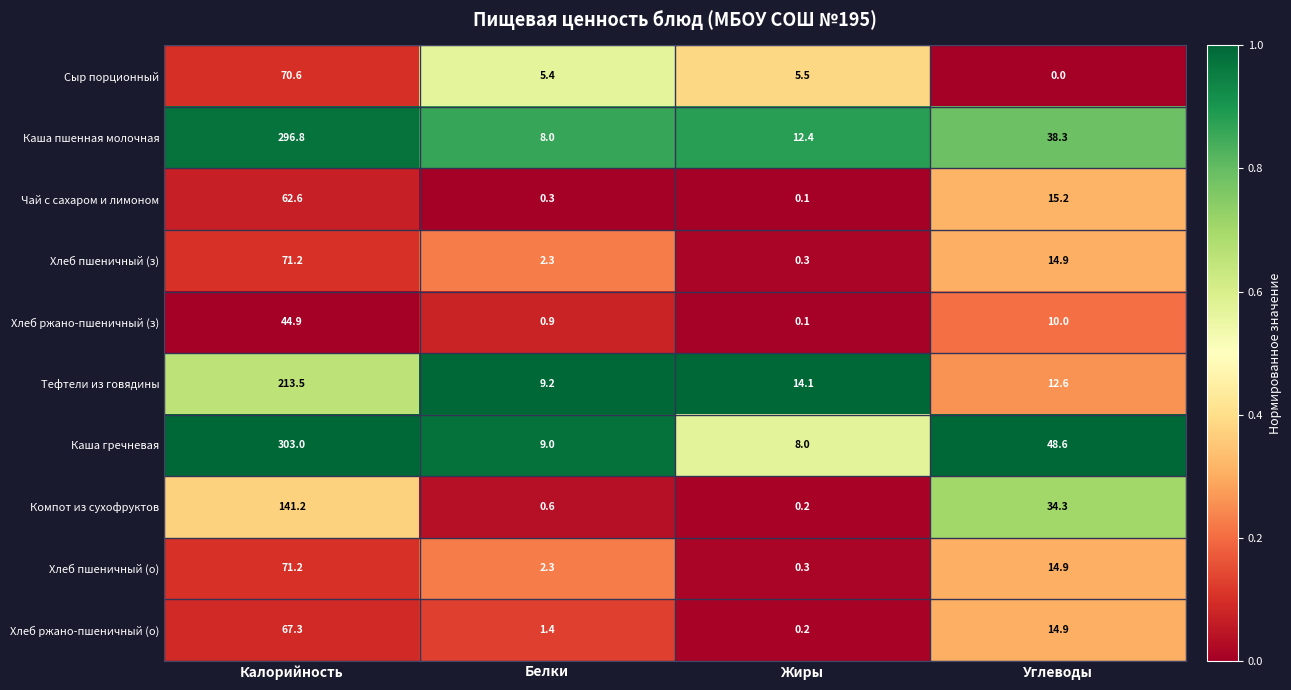

Rank the categories by Компот из сухофруктов value from lowest to highest.

Жиры, Белки, Углеводы, Калорийность